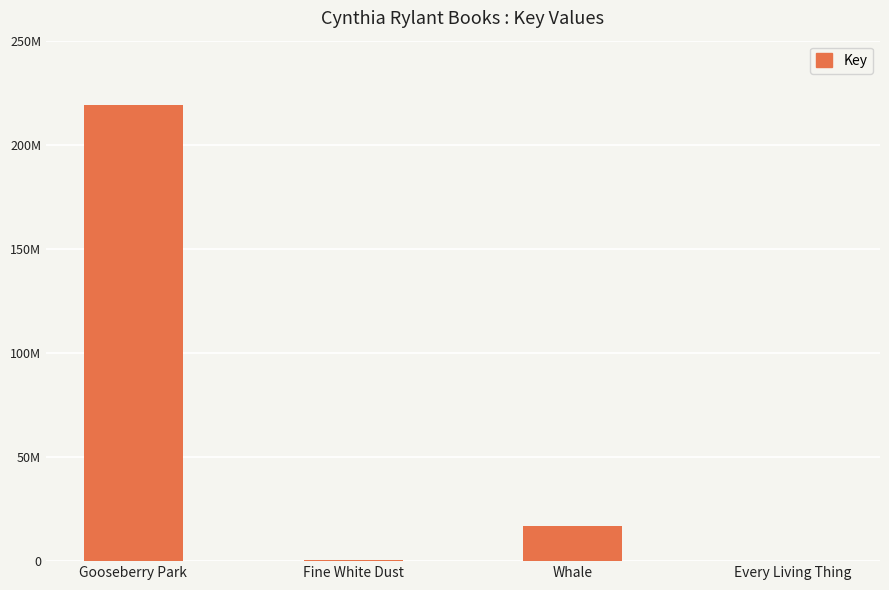

Between Every Living Thing and Whale, which is larger?

Whale